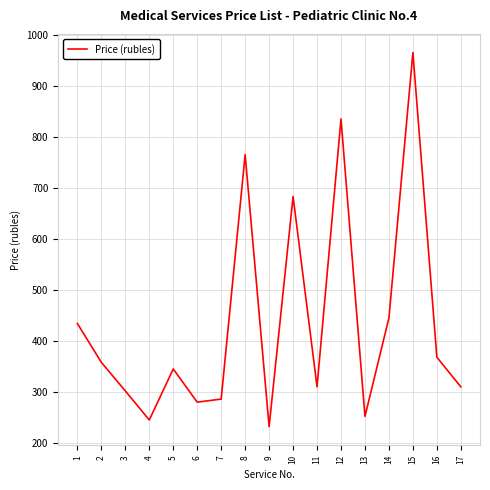

Which has a higher value, 8 or 11?

8